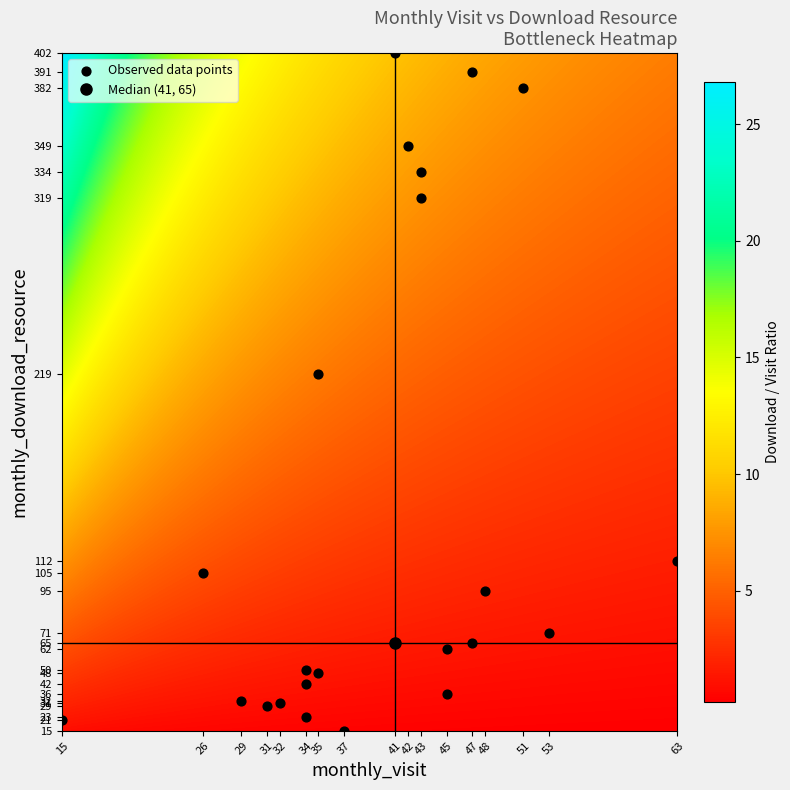

What Y value in the scatter plot is closest to 208?

219